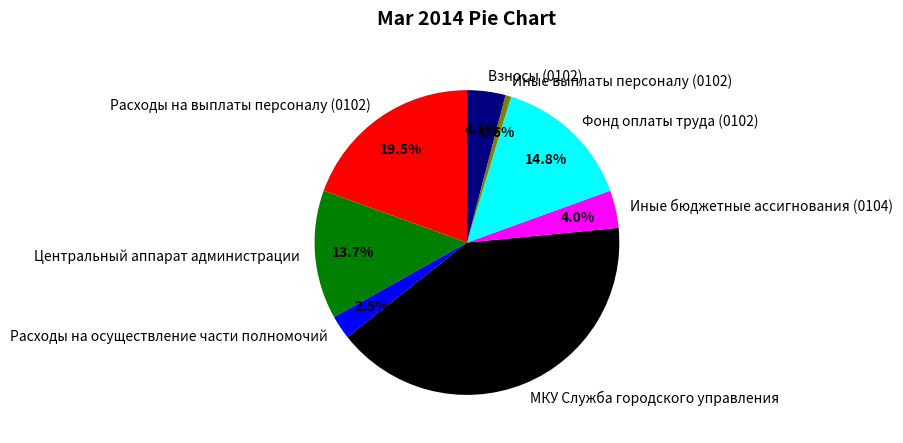

Is it true that МКУ Служба городского управления is 41% of the pie?

True